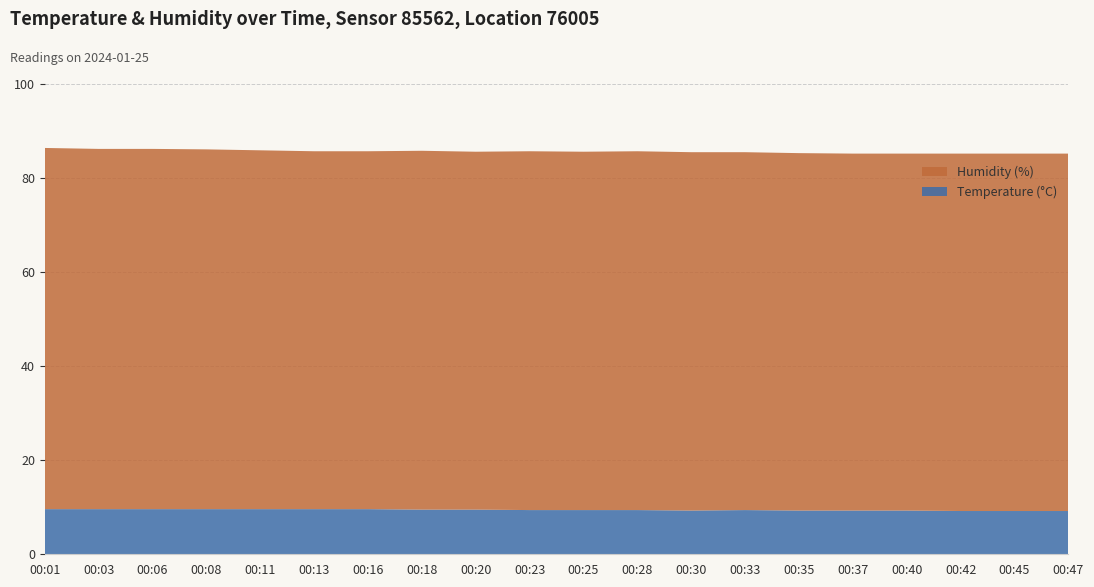

Reading left to right, extract all data points from this chart.

Temperature (°C): 9.6	9.6	9.6	9.6	9.6	9.6	9.6	9.5	9.5	9.4	9.4	9.4	9.3	9.4	9.3	9.3	9.3	9.2	9.2	9.2
Humidity (%): 76.8	76.6	76.6	76.5	76.3	76.1	76.1	76.3	76.1	76.3	76.2	76.3	76.2	76.1	76.0	75.9	75.9	76.0	76.0	76.0